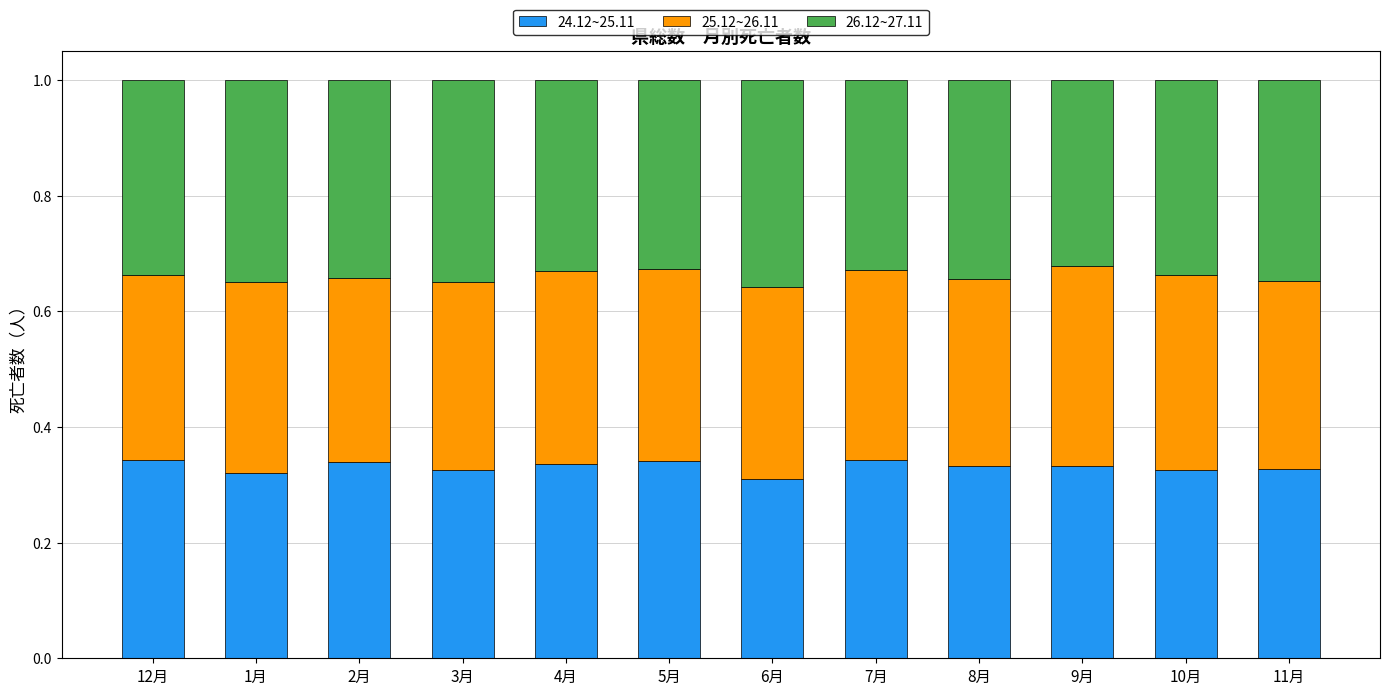

At which label is 24.12~25.11 closest to 0?

6月